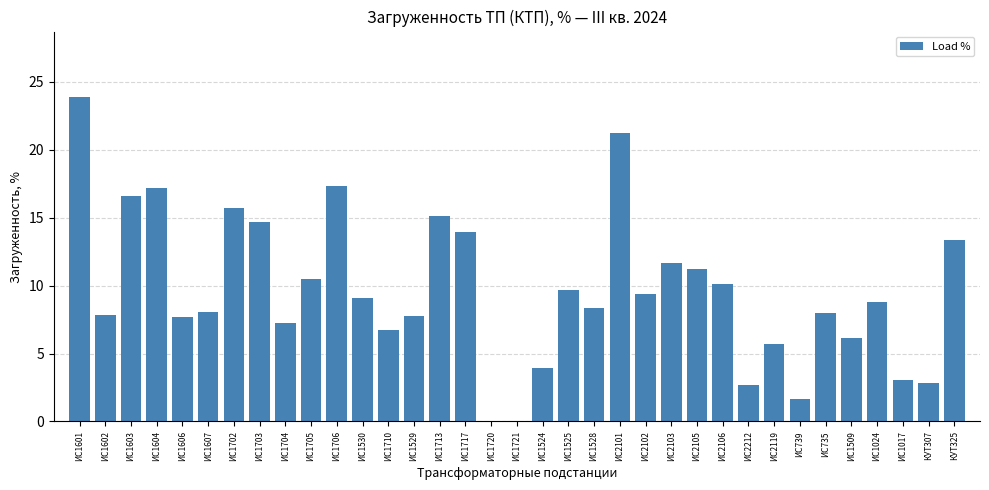

What is the sum of the values at ИС1717 and ИС1017?

17.0